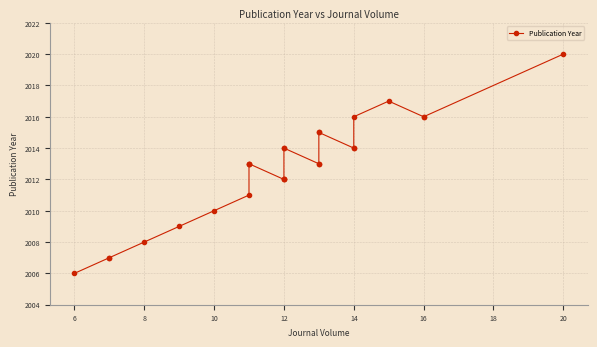

True or false: the data has more than 1 interior local peaks.

False